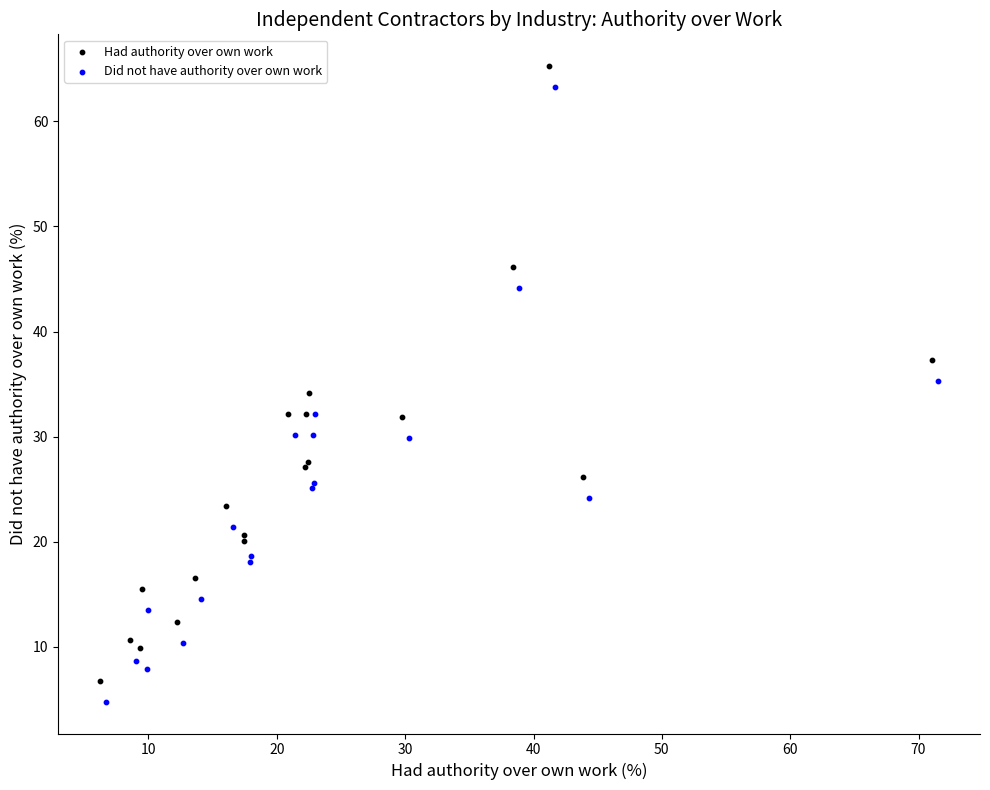

What are all the series names shown in the legend?

Had authority over own work, Did not have authority over own work